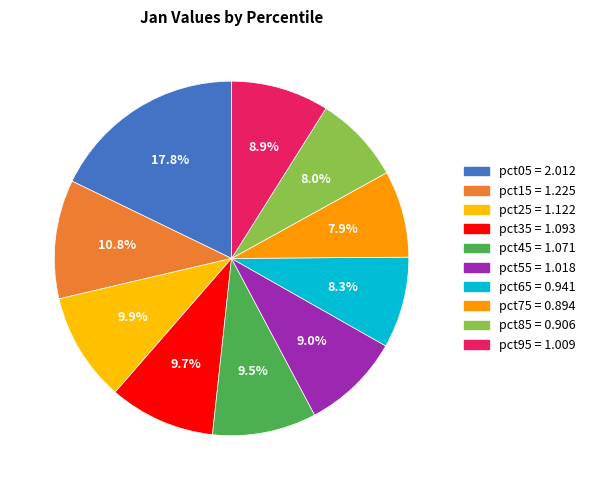

What portion of the pie excludes pct45?

90.5%